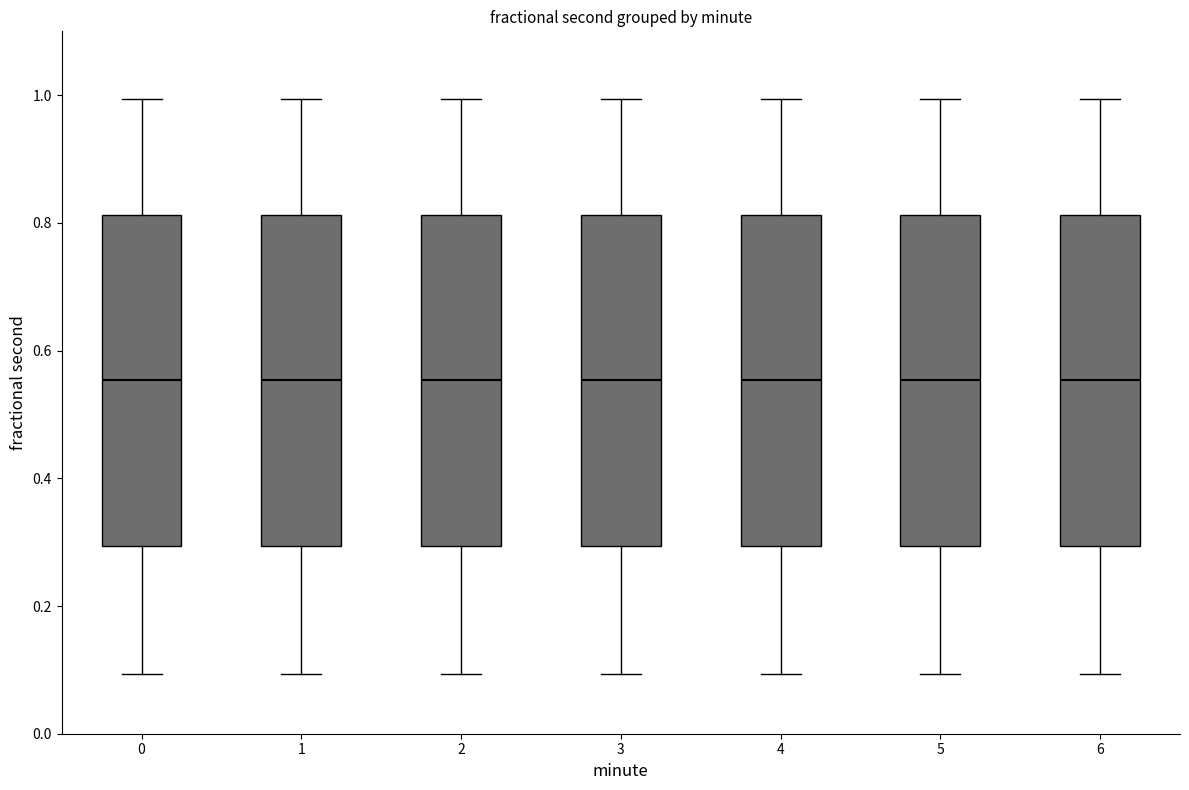

Where does the upper whisker of the box at x = 5 end on the y-axis? The values are not printed on the chart, so give them approximately, as read against the axis.

1.00